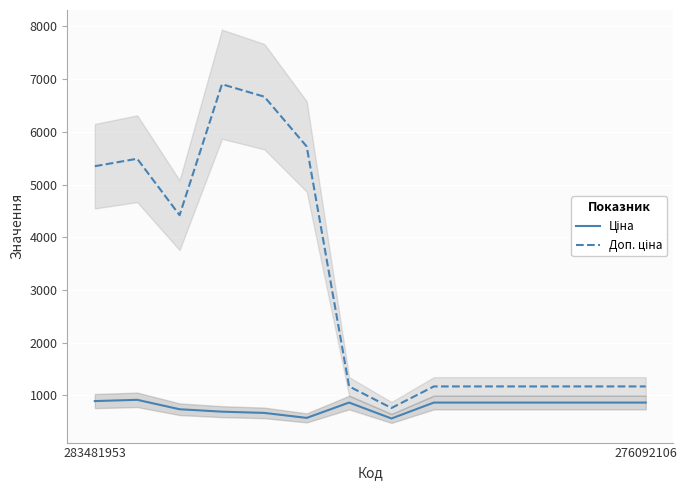

What is the value of the Доп. ціна point at the 7th from the left?

1169.2